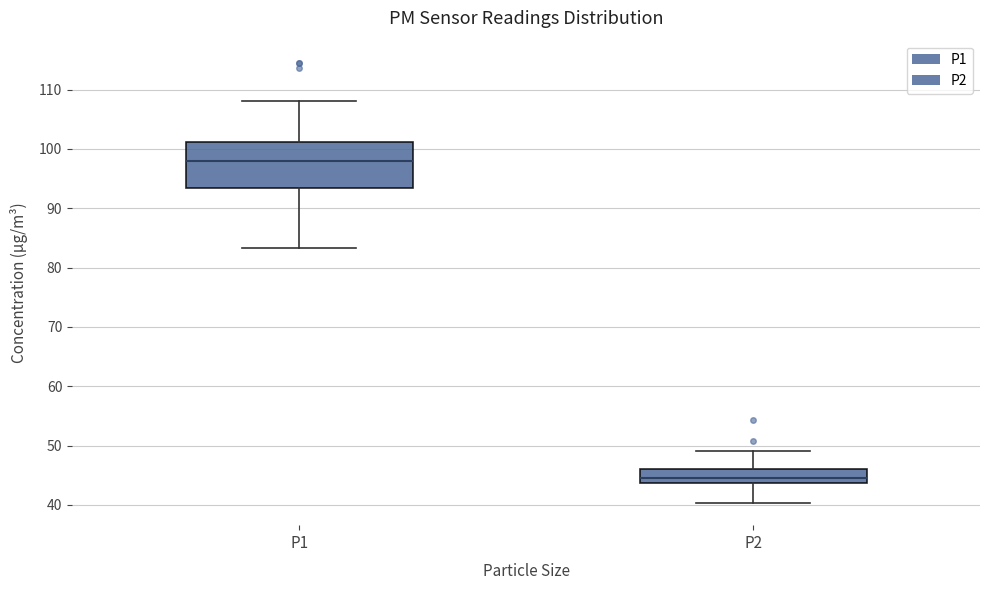

Comparing the boxes themselves (not the whiskers), which one is the tallest?

P1